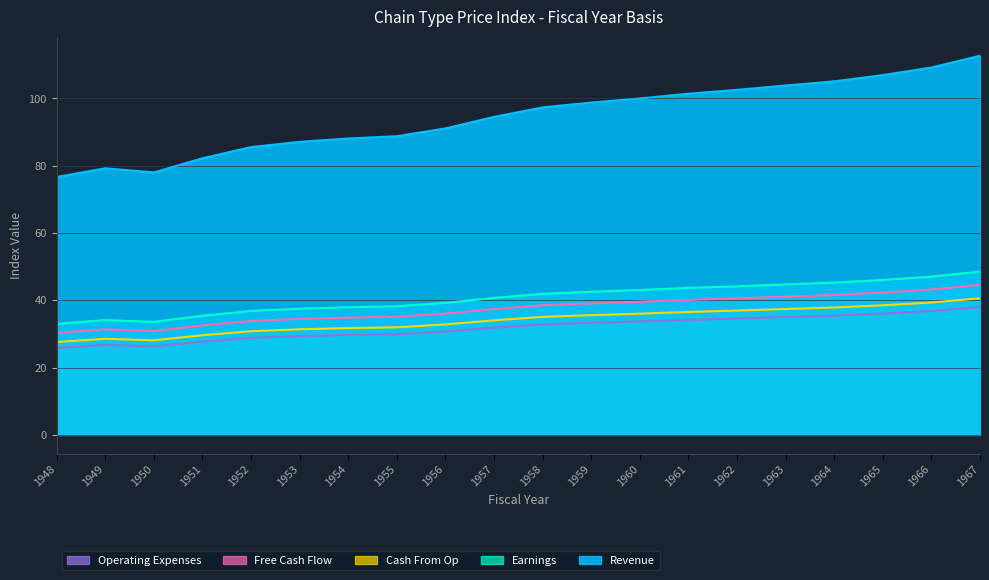

Count the number of categories in the chart.

20